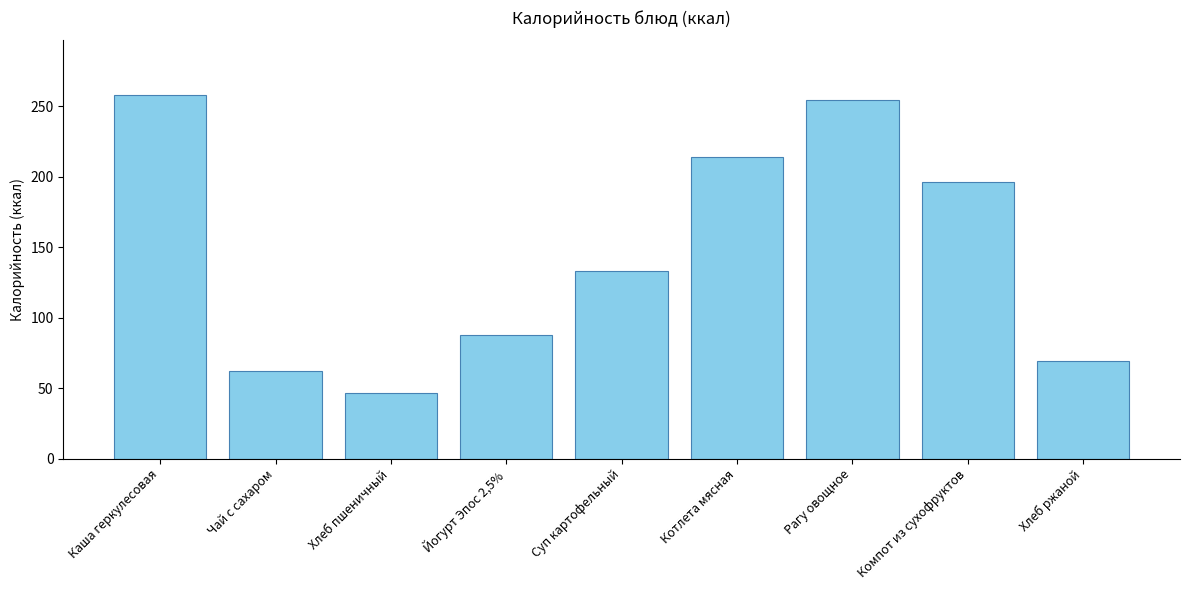

True or false: the data shows 25.6 at Чай с сахаром.

False